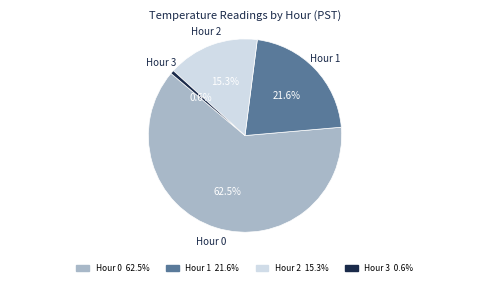

Approximately how many times larger is the value at Hour 2 compared to Hour 0?

0.2